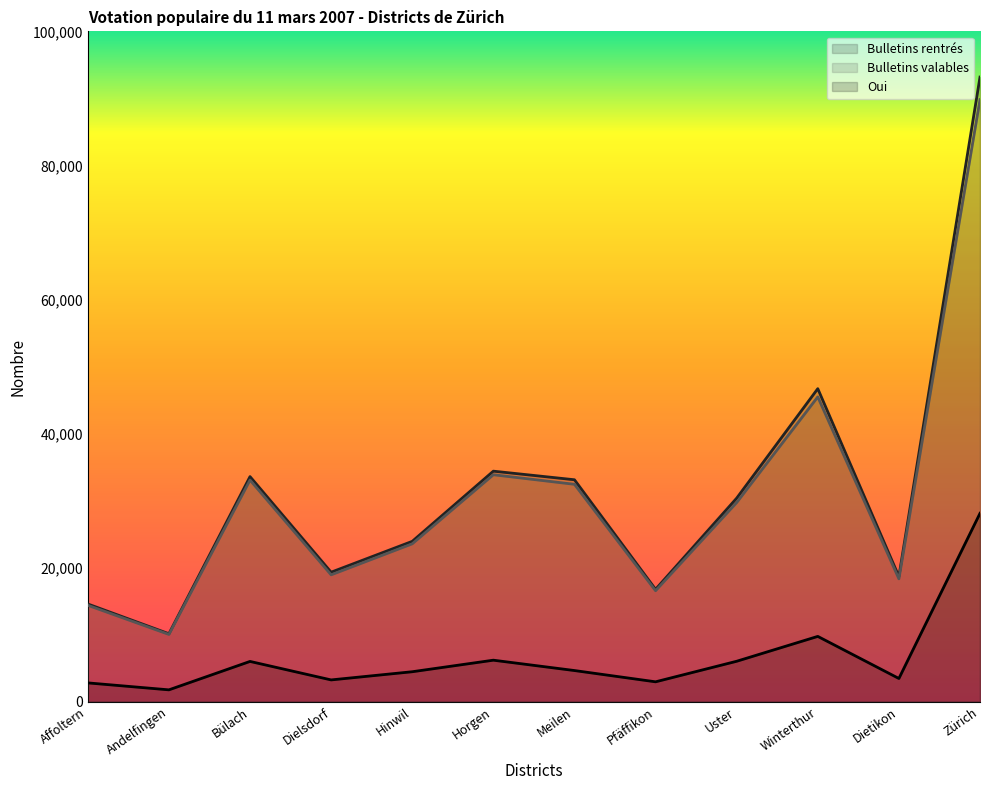

What value does the Oui series have at Hinwil, to the nearest 100?

4500